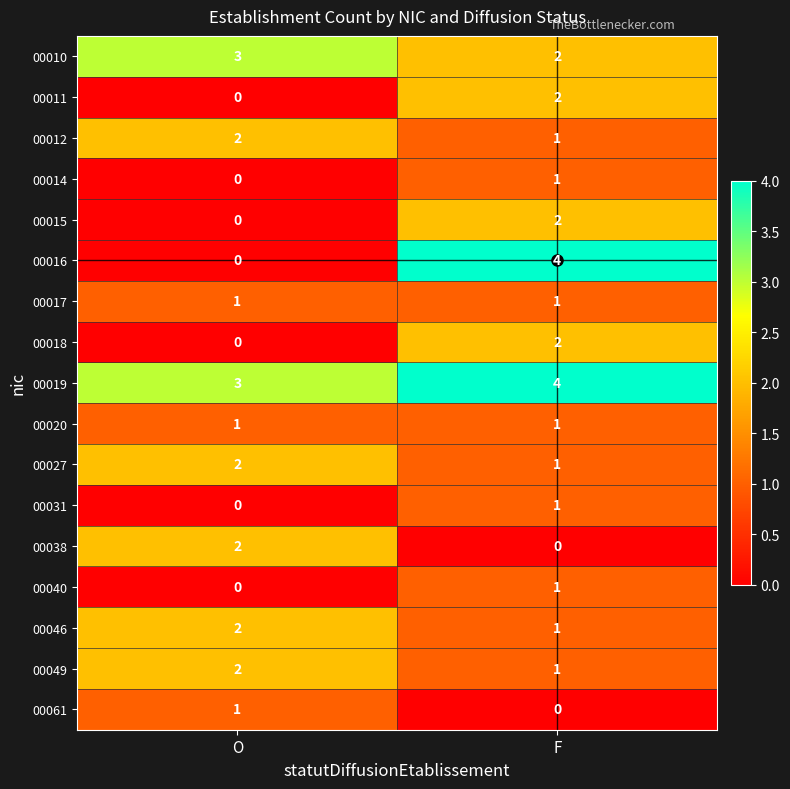

Rank the categories by 00014 value from highest to lowest.

F, O